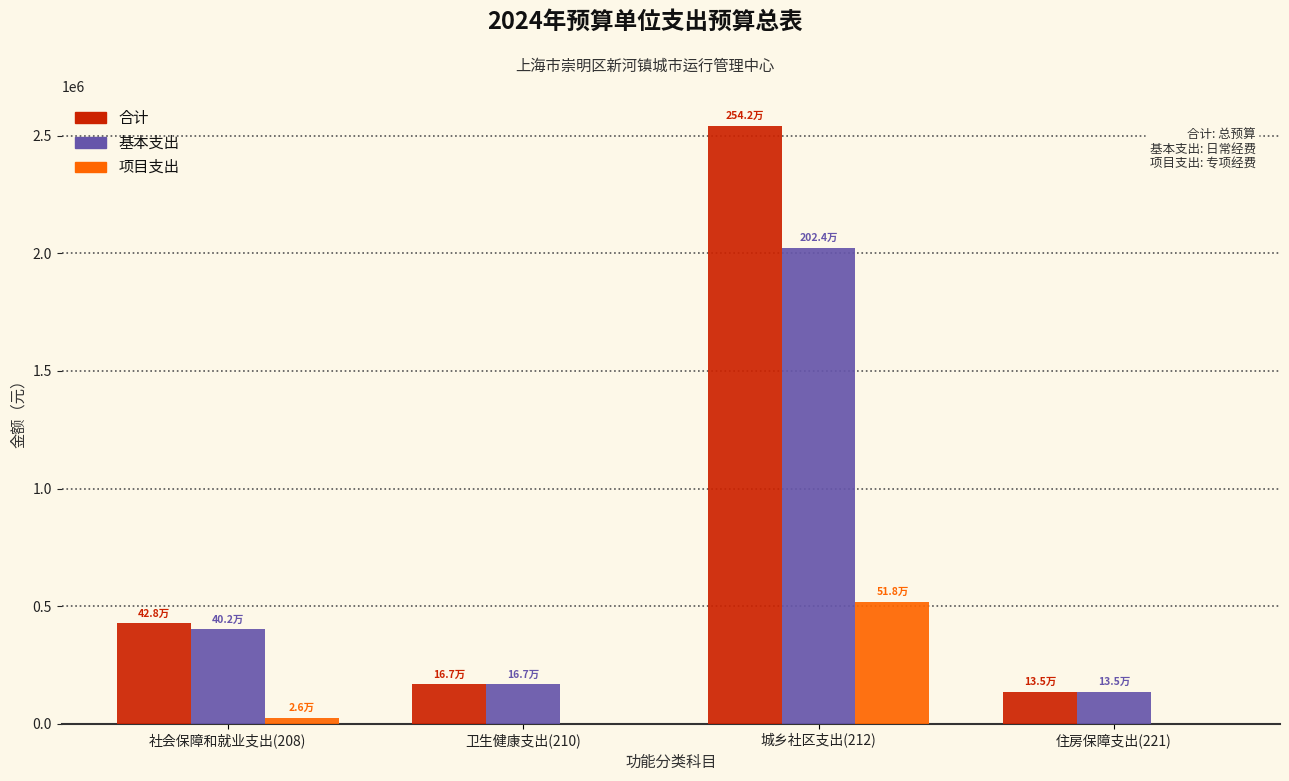

Reading right to left, extract all data points from this chart.

合计: 住房保障支出(221)=134964.9	城乡社区支出(212)=2541655.1	卫生健康支出(210)=167350.0	社会保障和就业支出(208)=427640.0
基本支出: 住房保障支出(221)=134964.9	城乡社区支出(212)=2023655.1	卫生健康支出(210)=167350.0	社会保障和就业支出(208)=401640.0
项目支出: 住房保障支出(221)=0.0	城乡社区支出(212)=518000.0	卫生健康支出(210)=0.0	社会保障和就业支出(208)=26000.0